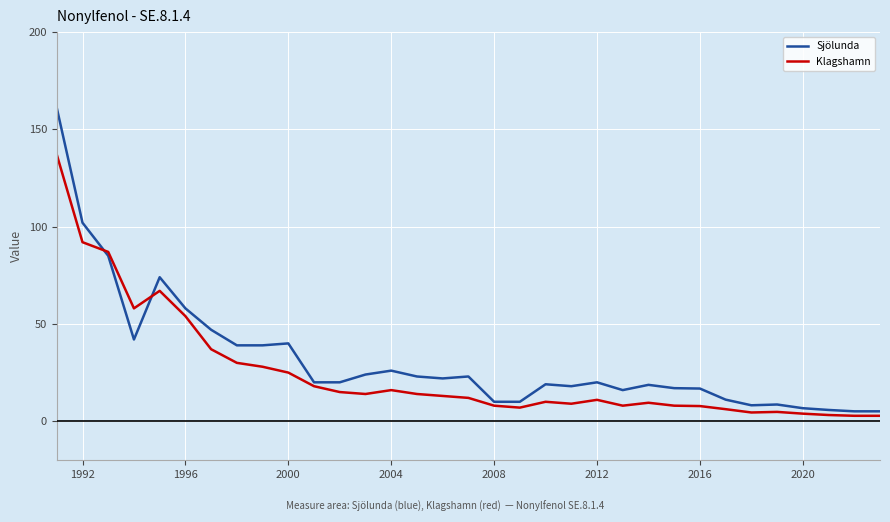

What is the sum of all Sjölunda values?

1041.1